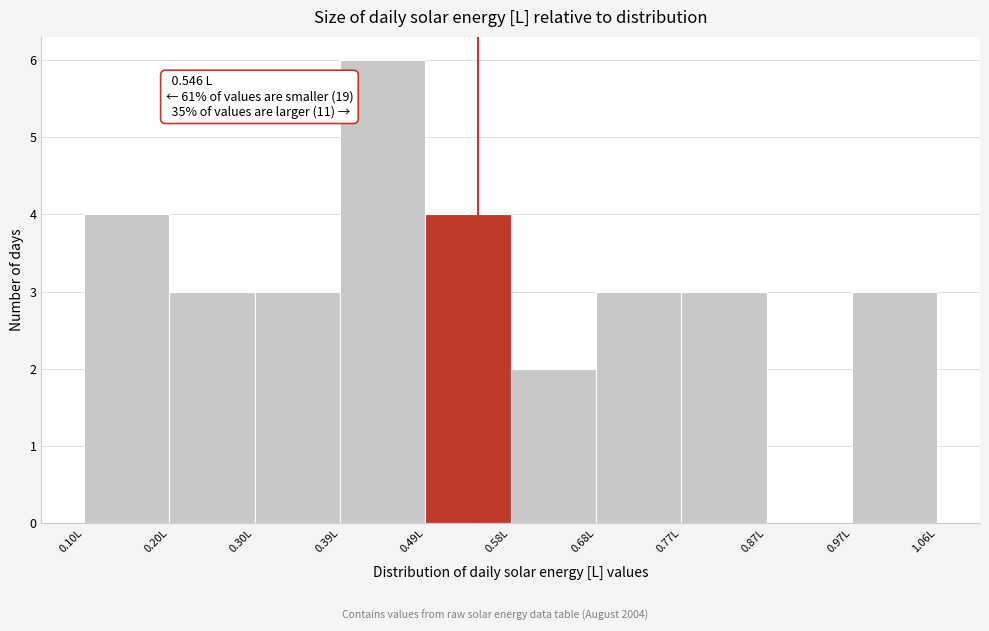

Over which range of the x-axis is the bar tallest?

0.39 to 0.49